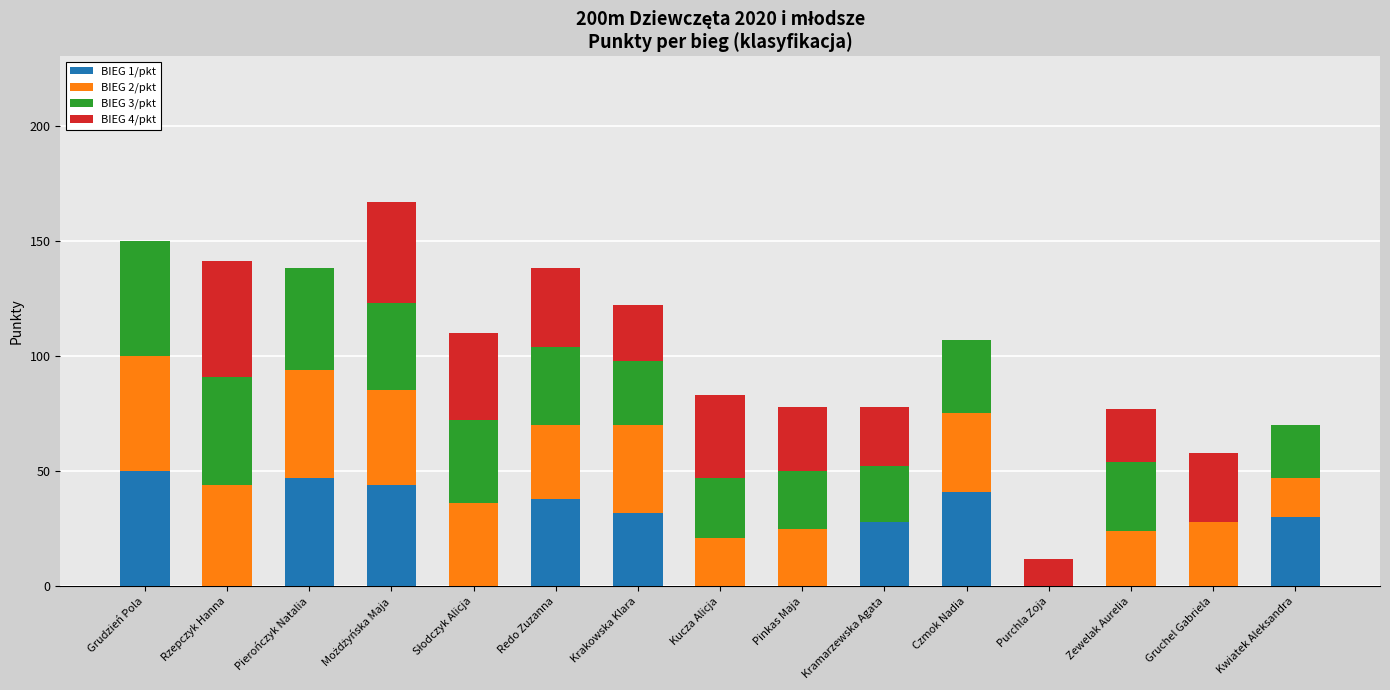

True or false: BIEG 1/pkt has a value of 0 at Gruchel Gabriela.

True